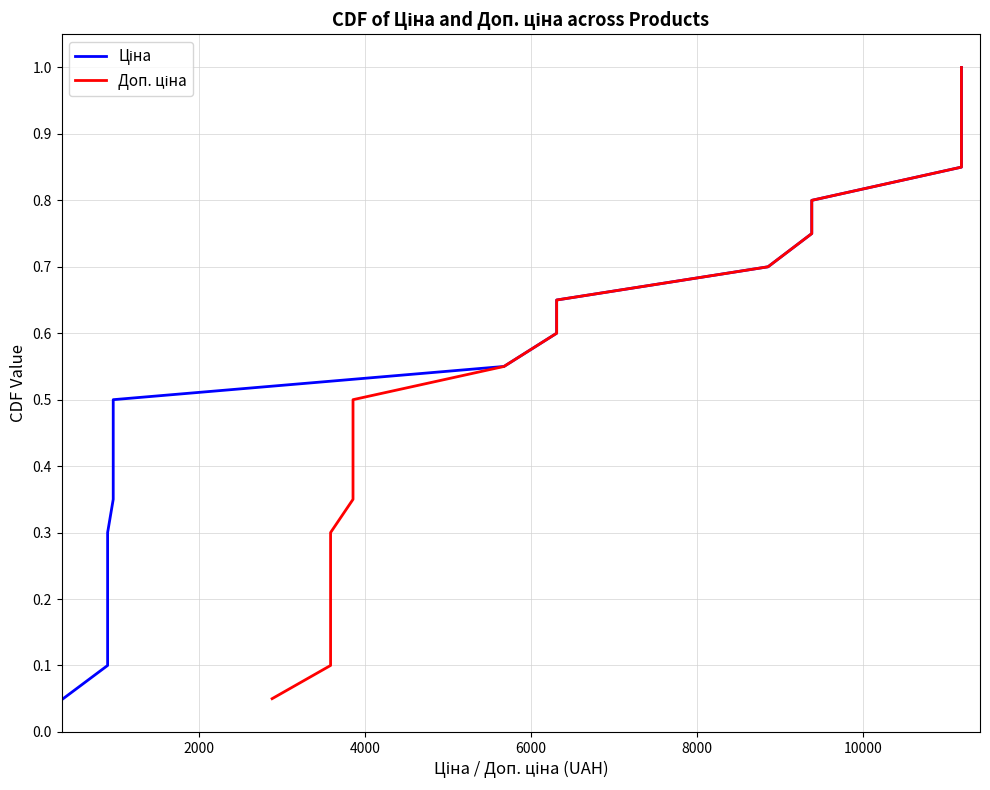

True or false: Ціна and Доп. ціна intersect in this chart.

False